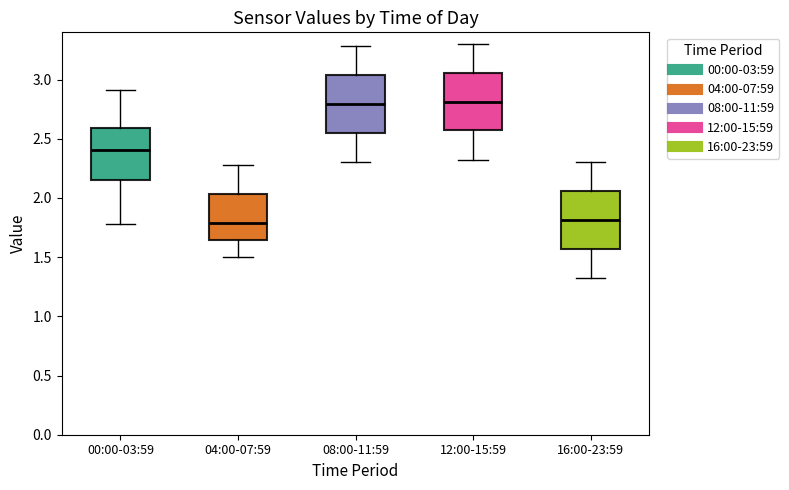

Reading left to right, transcribe this box plot: for each box, give where its median line is, the range the box spans, and where its two whiskers end, as read against the y-axis. The values are not printed on the chart, so give them approximately, as read against the axis.

00:00-03:59: median 2.40, box 2.15 to 2.60, whiskers 1.80 to 2.90
04:00-07:59: median 1.80, box 1.65 to 2.05, whiskers 1.50 to 2.30
08:00-11:59: median 2.80, box 2.55 to 3.05, whiskers 2.30 to 3.30
12:00-15:59: median 2.80, box 2.55 to 3.05, whiskers 2.30 to 3.30
16:00-23:59: median 1.80, box 1.55 to 2.05, whiskers 1.30 to 2.30